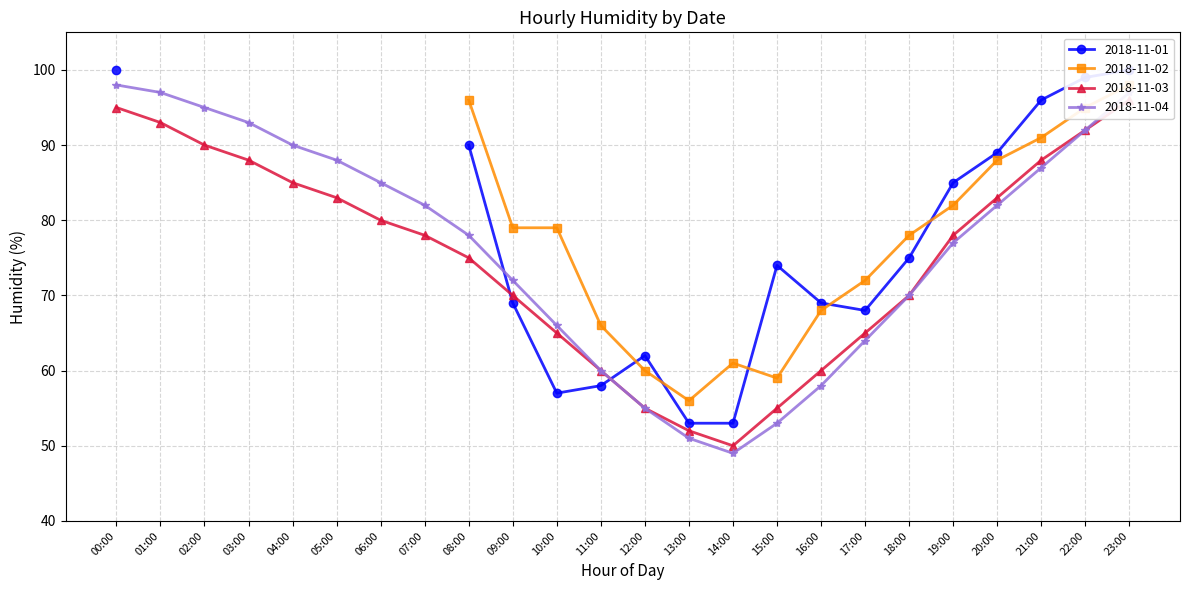

Is it true that 2018-11-04 equals 97 at 01:00?

True